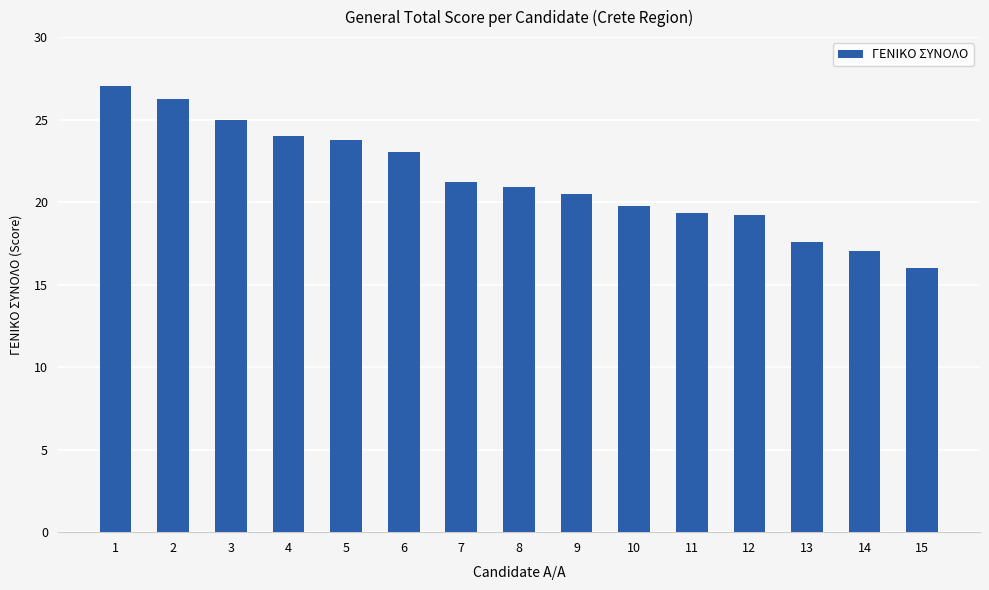

Between 6 and 2, which is larger?

2